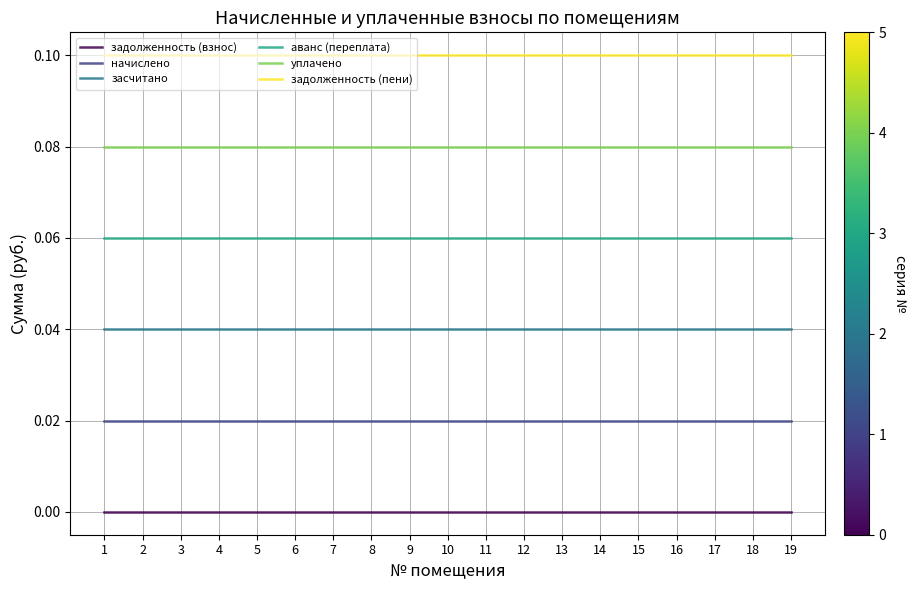

Is this an area chart (filled region under the line)?

No